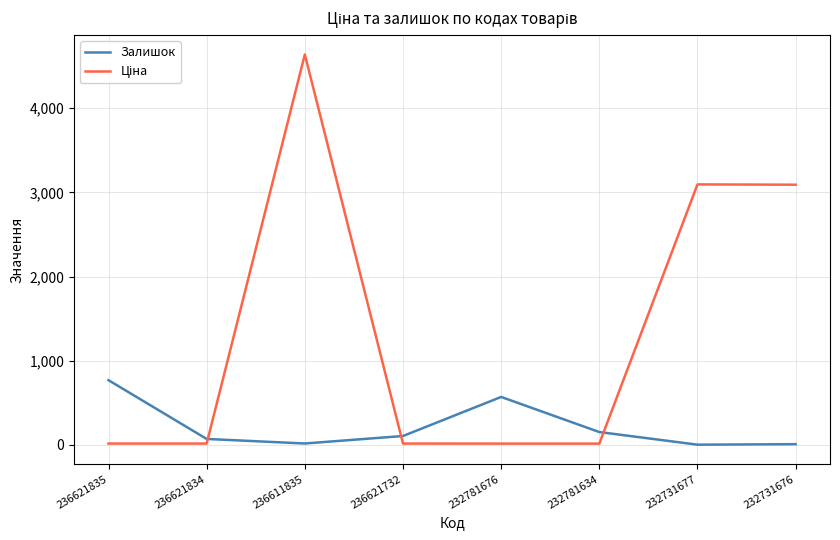

What is the difference between the highest and lowest values at 232731676?

3082.2